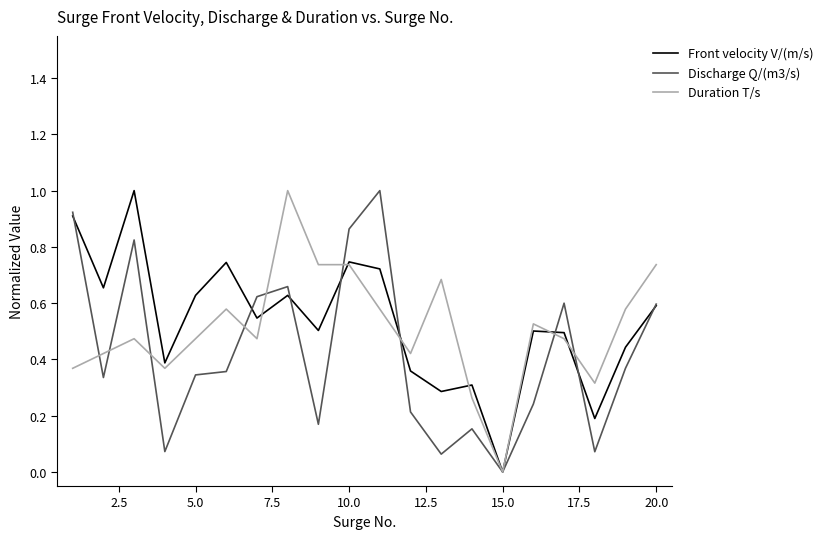

What is the maximum value shown in the chart?

1.0